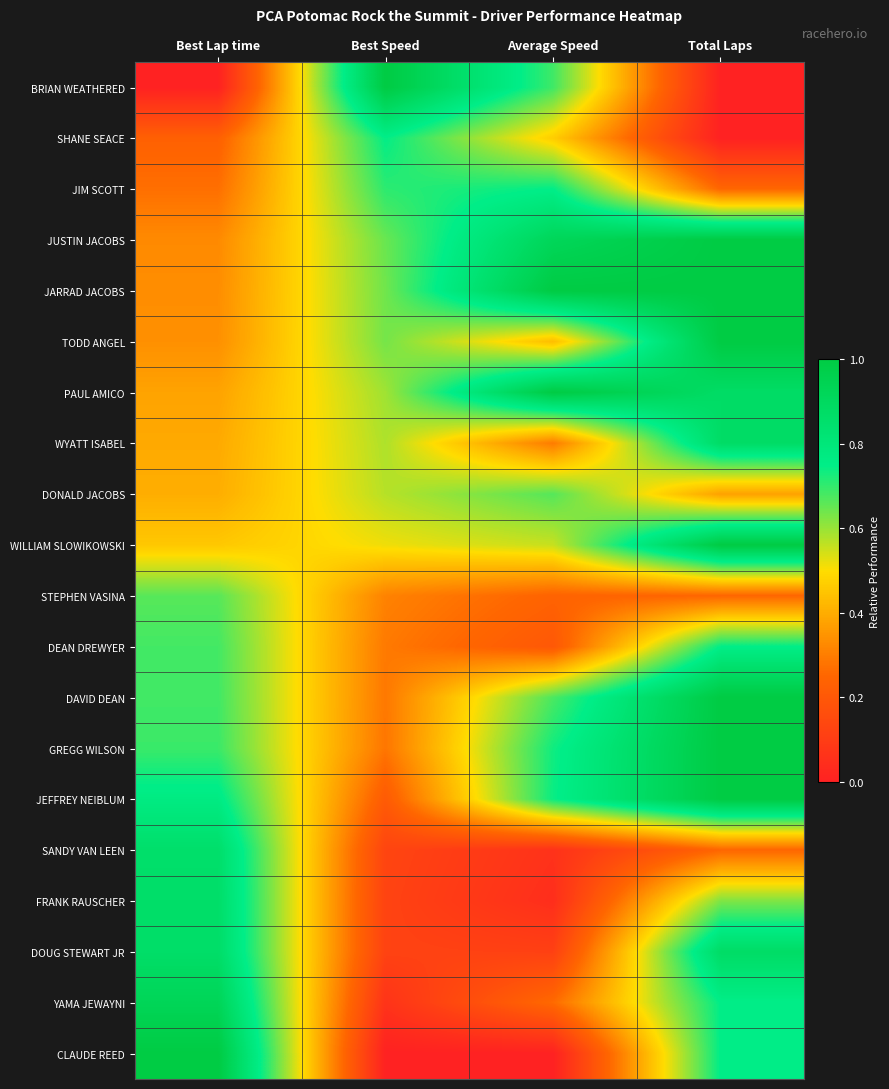

Which series has the largest range (max minus min)?

BRIAN WEATHERED